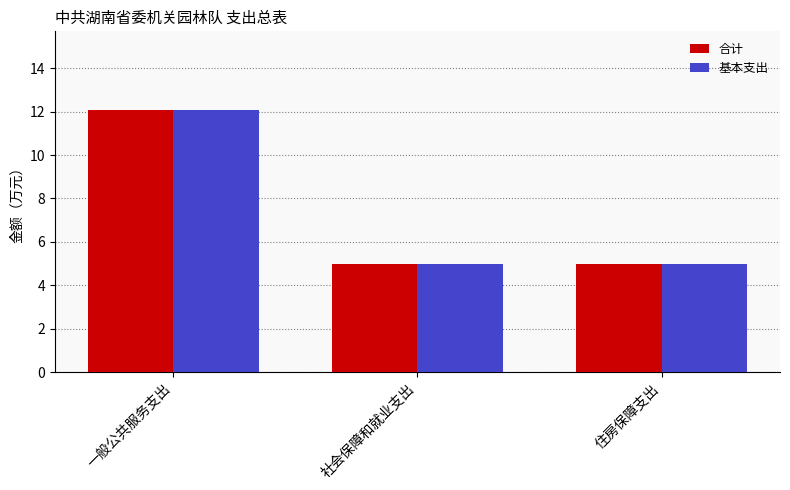

Read the 合计 value at 一般公共服务支出.

12.1